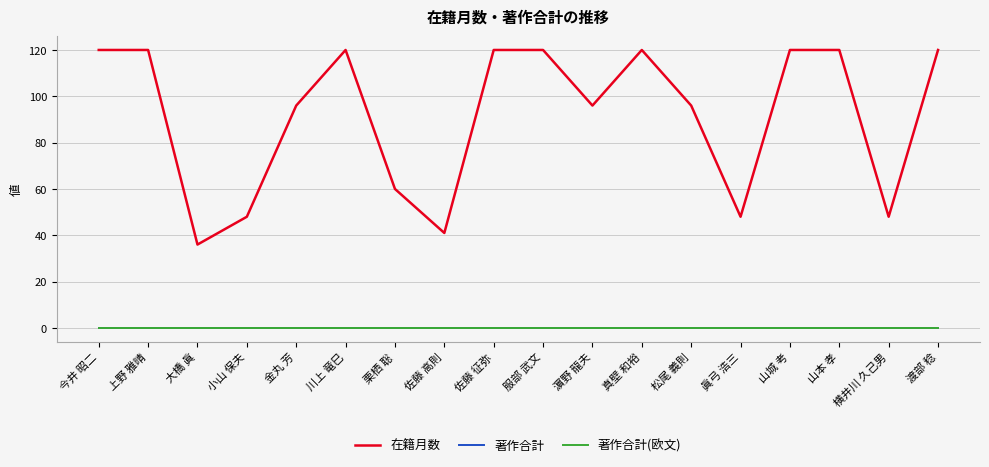

Rank the series at 栗栖 聡 from lowest to highest value.

著作合計, 著作合計(欧文), 在籍月数